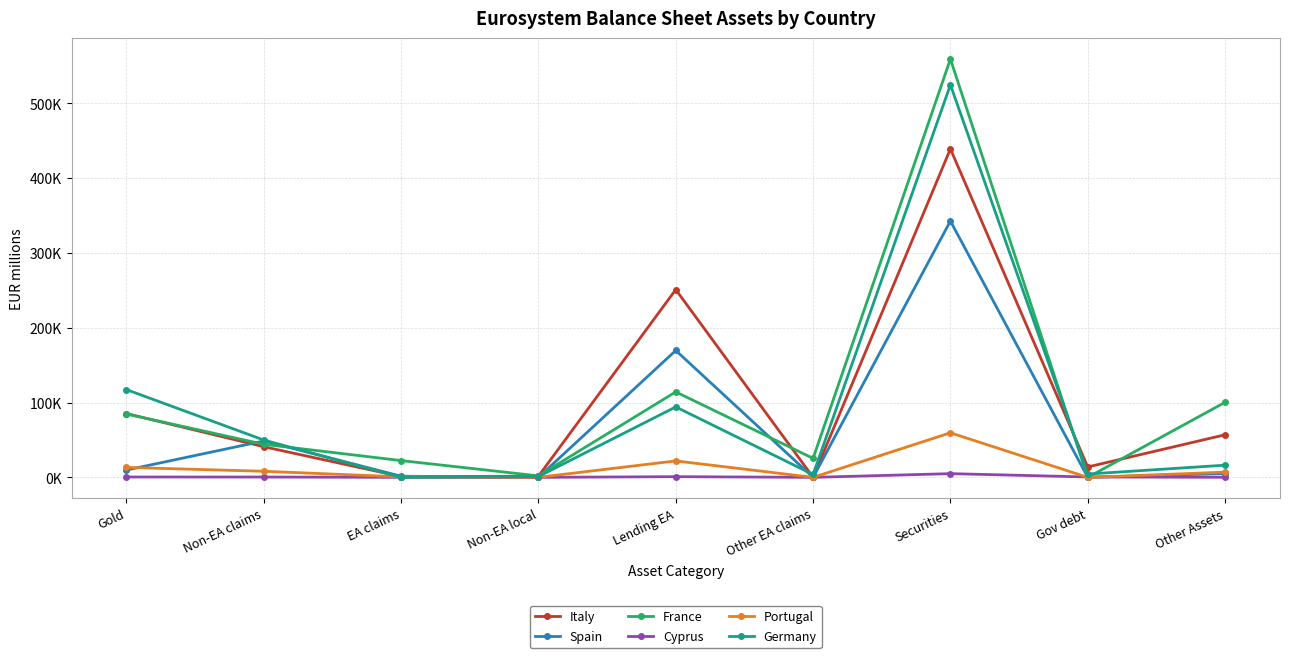

At Gold, list the series in order from smallest to largest.

Cyprus, Spain, Portugal, France, Italy, Germany